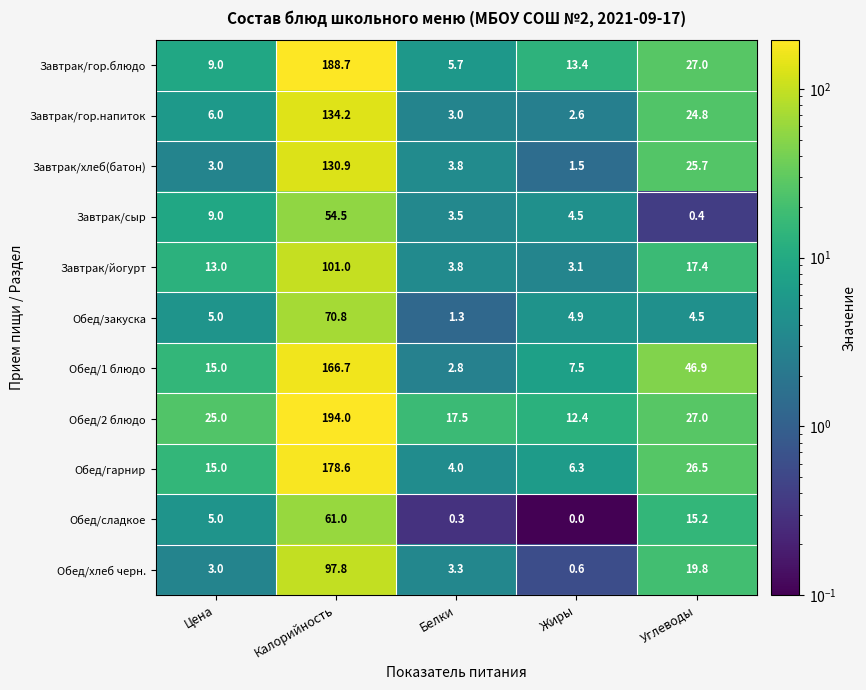

What is the sum of all Обед/2 блюдо values?

275.9